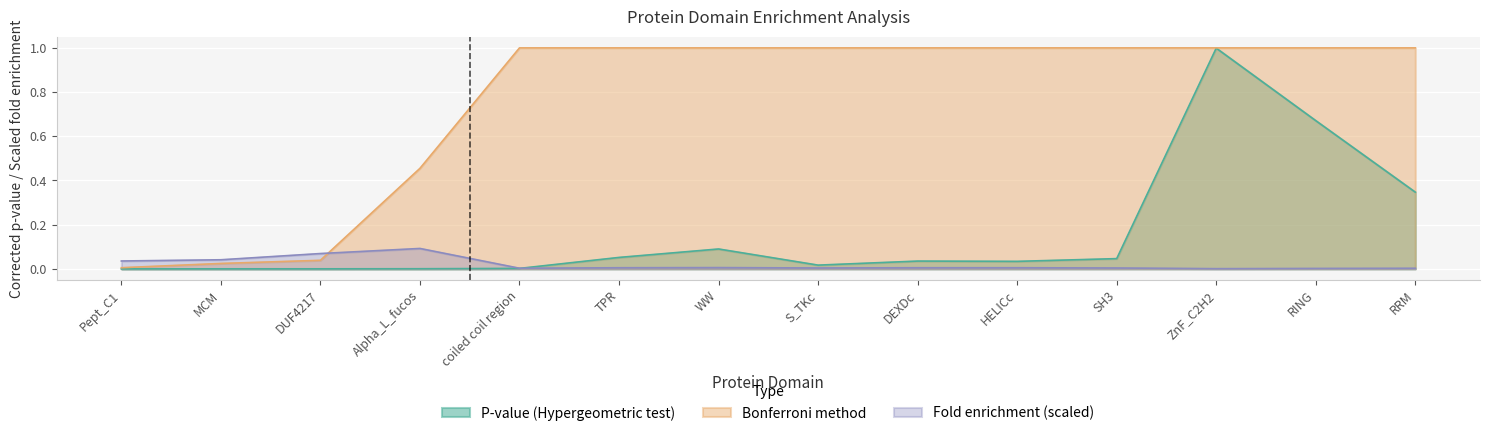

What is the difference between the maximum and minimum values in the Bonferroni series?

1.0